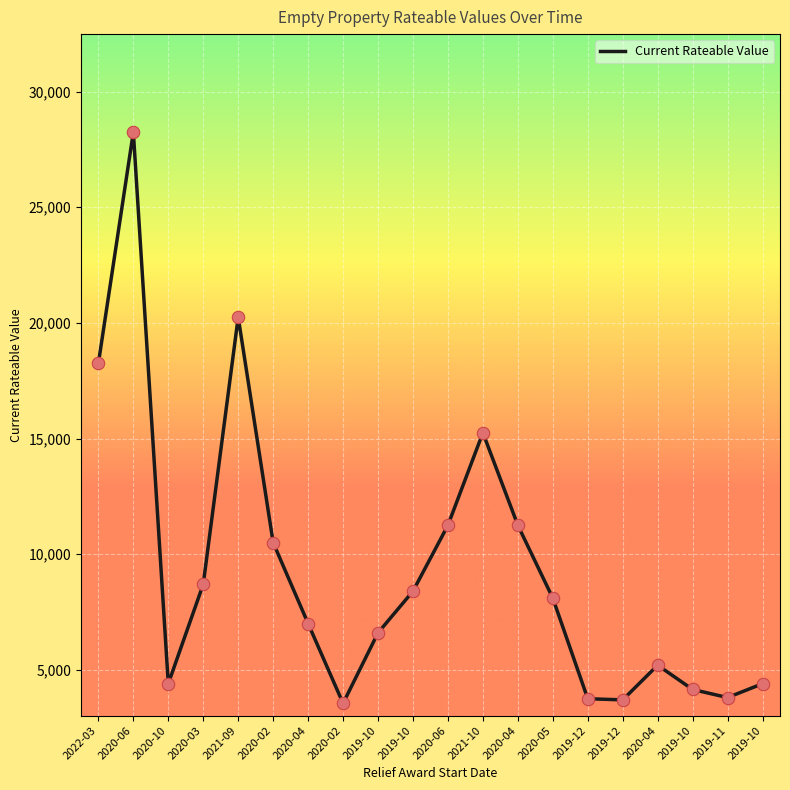

What is the change in value from 2020-10 to 2020-05?

+3700